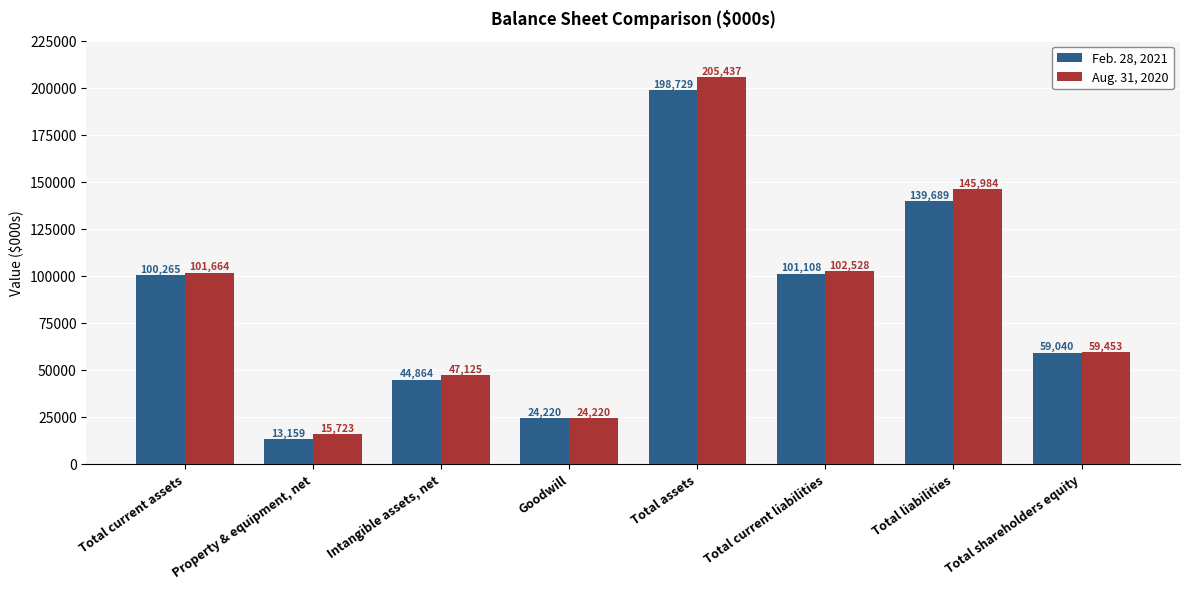

What is the average value of the Feb. 28, 2021 series?

85134